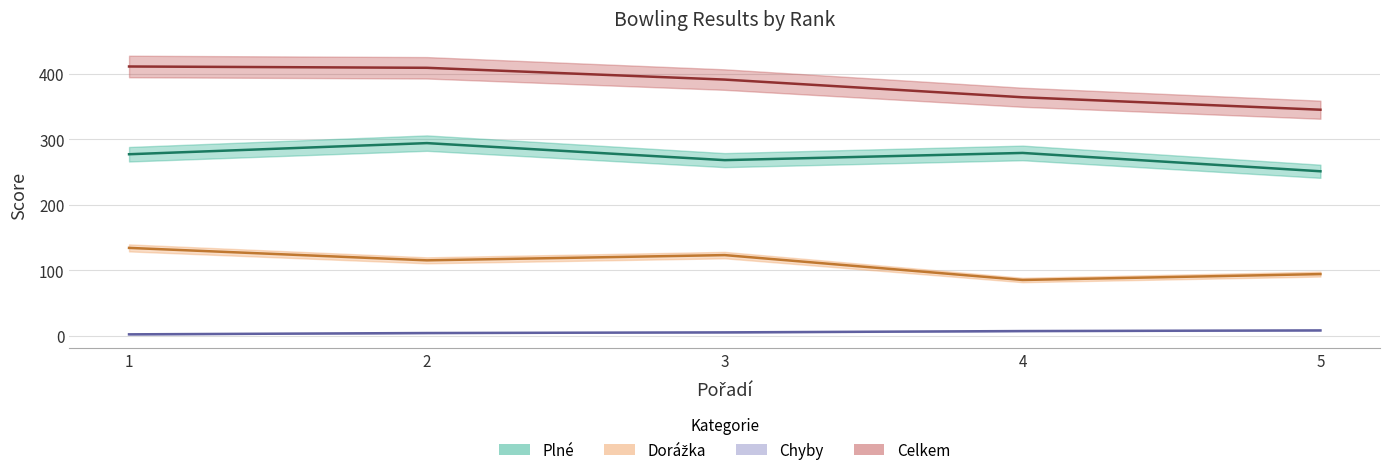

Which category has the highest value in the Plné series?

2